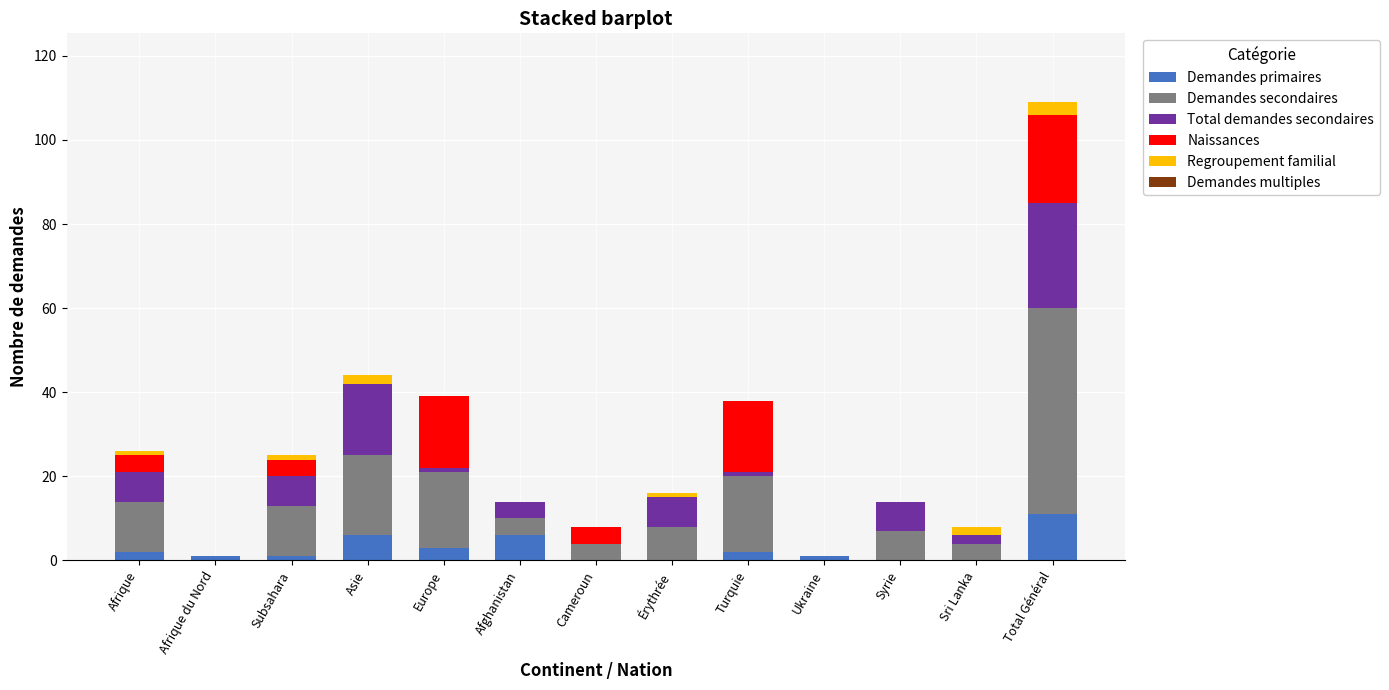

Which category has the highest value in the Demandes primaires series?

Total Général